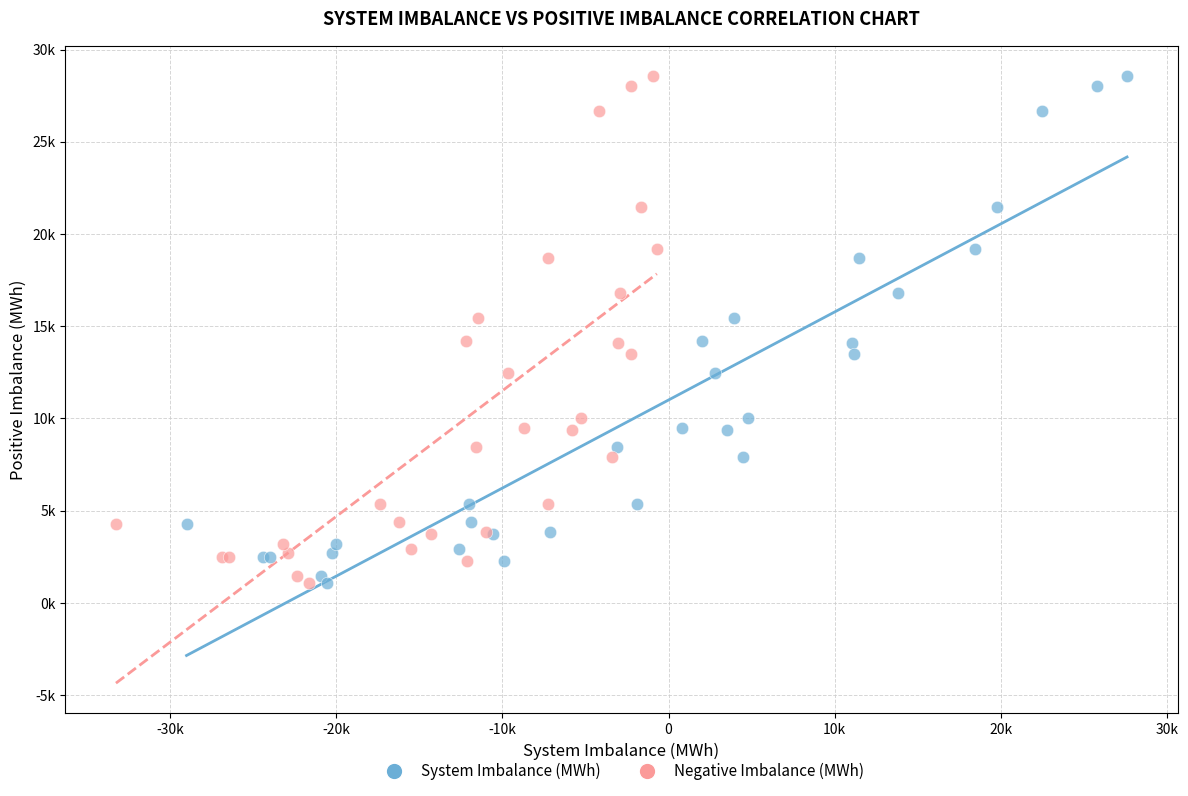

What are all the series names shown in the legend?

System Imbalance (MWh), Negative Imbalance (MWh)